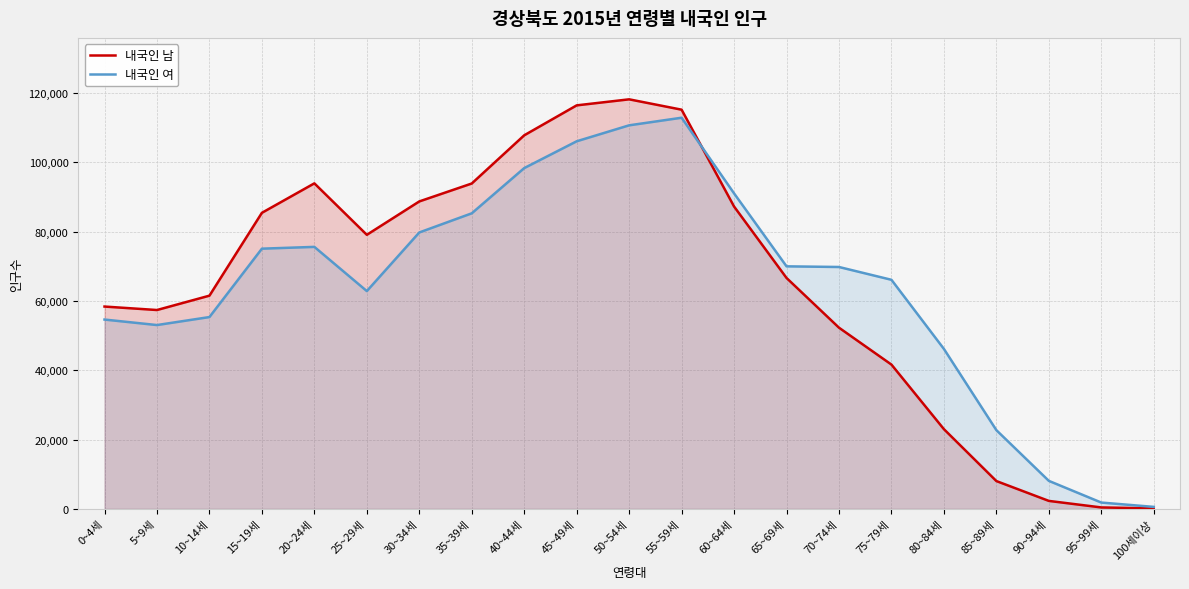

At how many categories does at least one series exceed 38345?

17